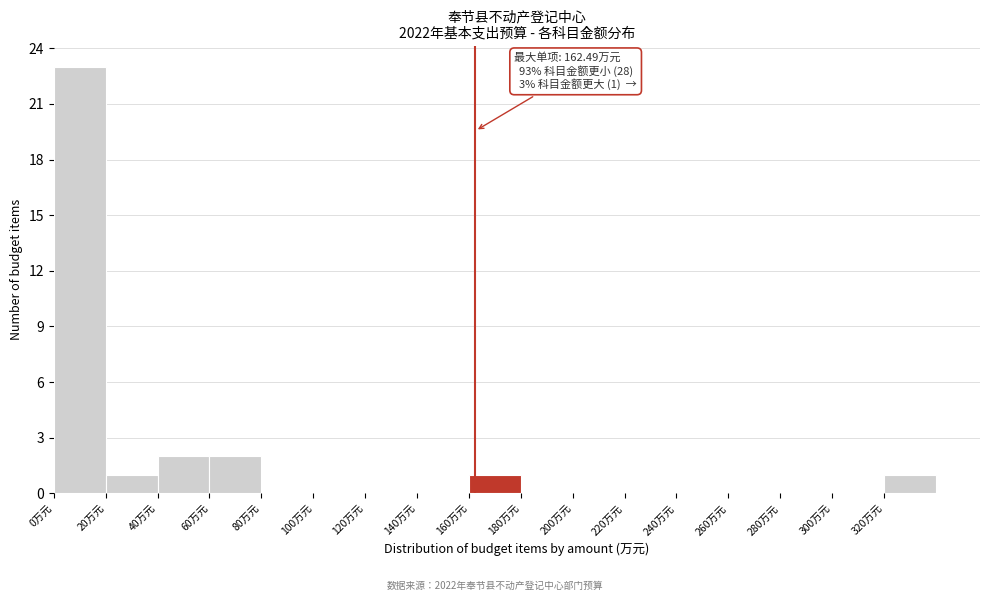

Over which range of the x-axis is the bar tallest?

0 to 20